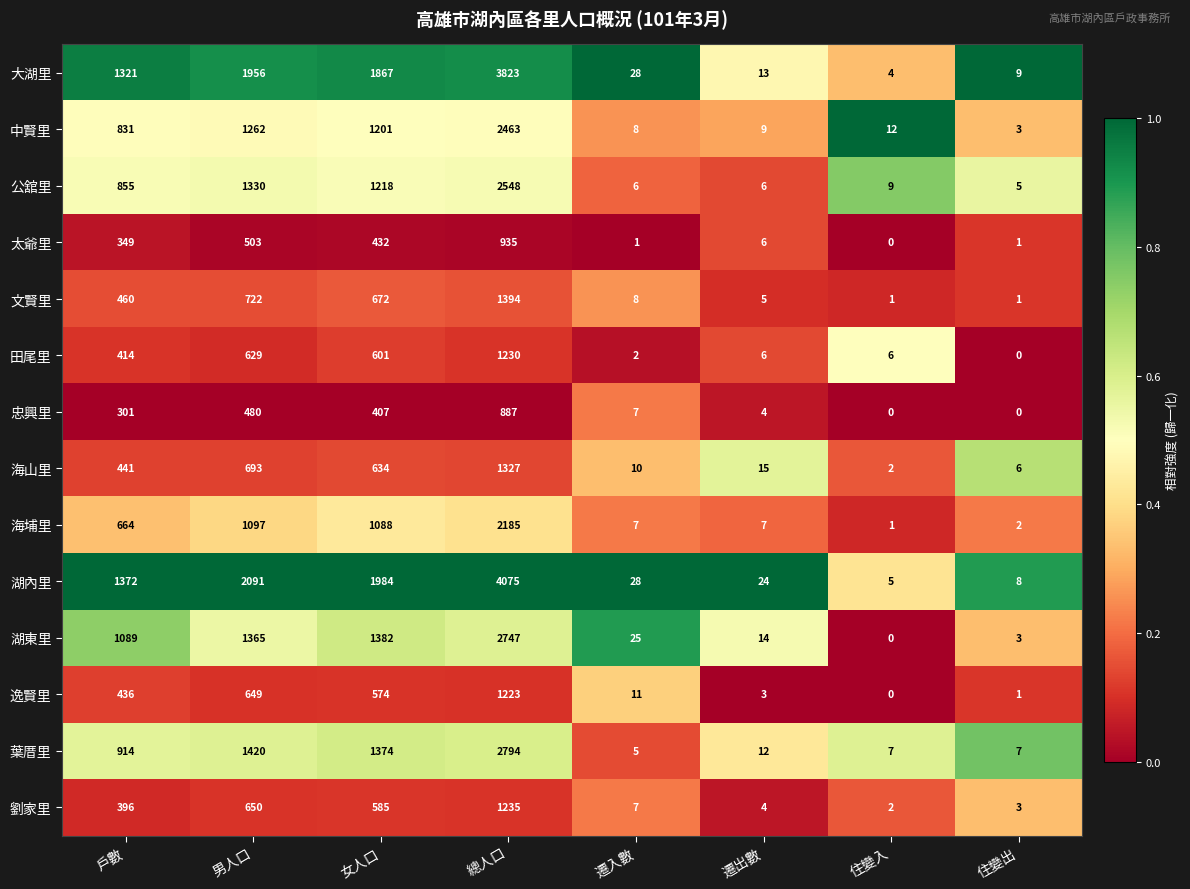

What is the approximate value of 文賢里 at 總人口?

1394